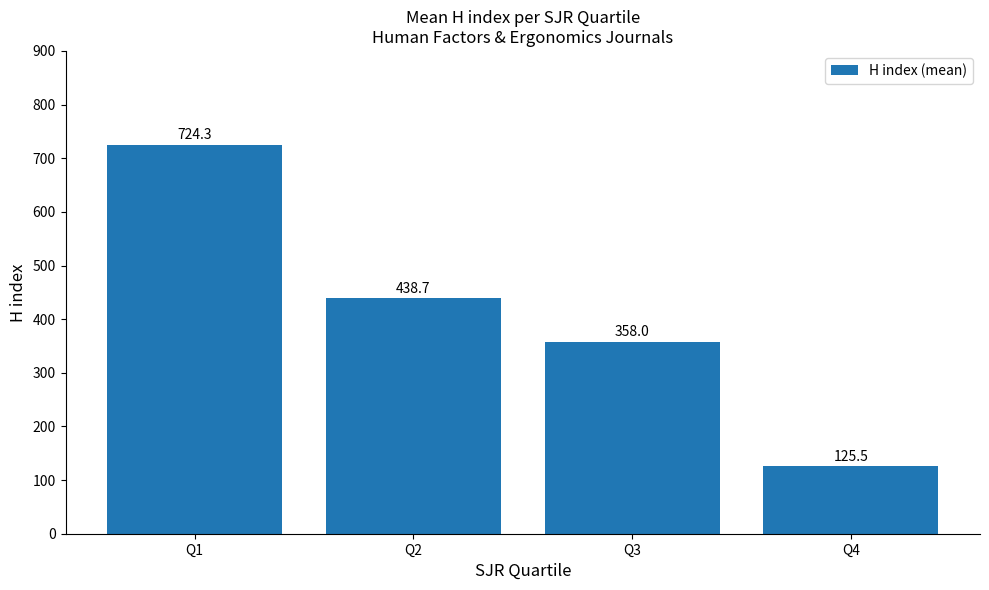

Which has a higher value, Q3 or Q1?

Q1